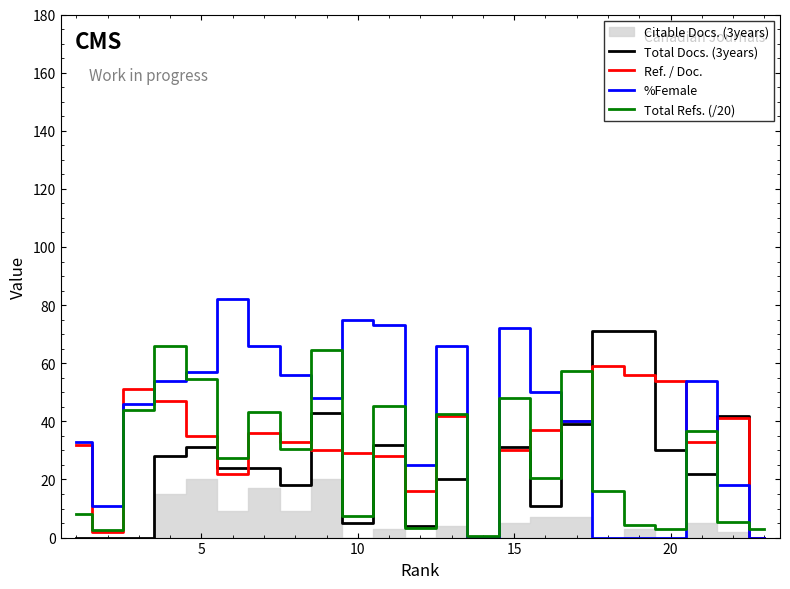

The value of Ref. / Doc. at 15 is 20.6. True or false?

False